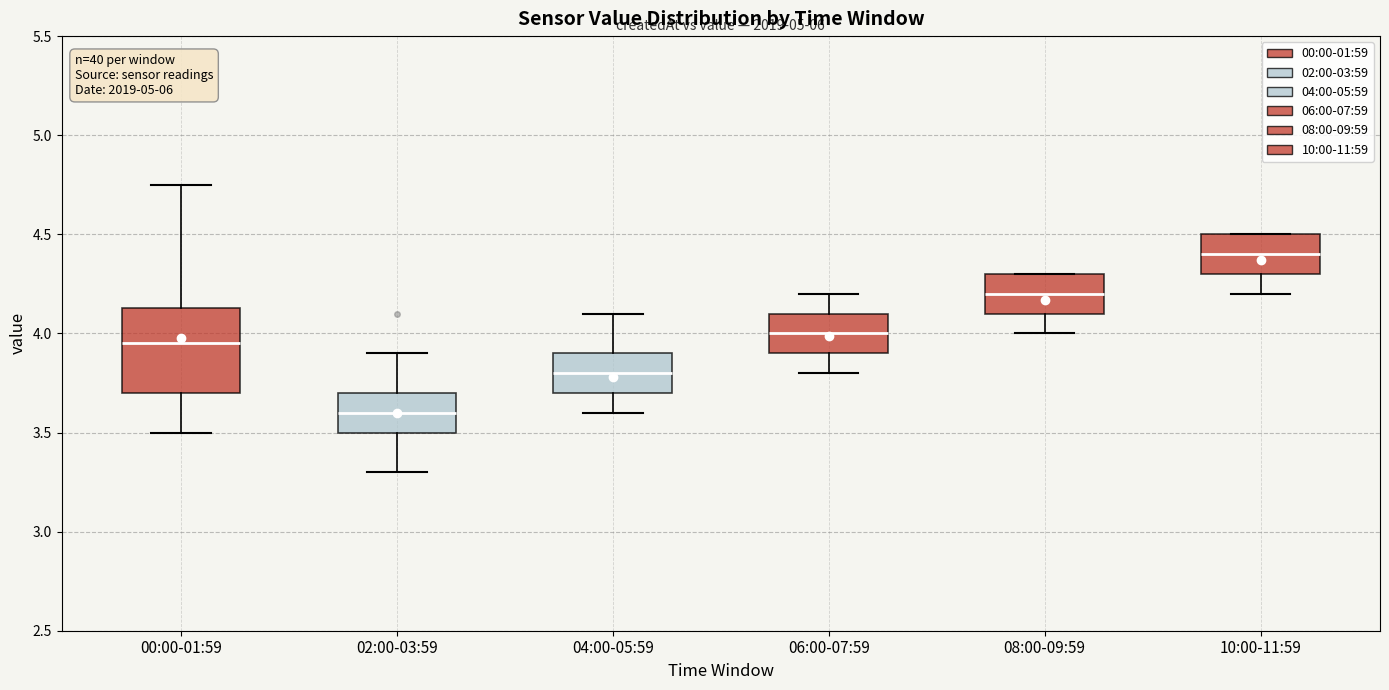

Which box is the tallest, from its lower edge to its upper edge?

00:00-01:59